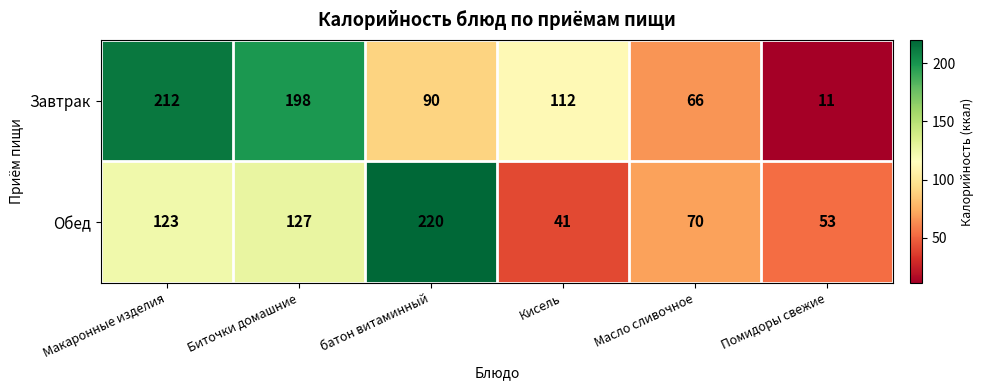

Reading left to right, extract all data points from this chart.

Завтрак: Макаронные изделия=212	Биточки домашние=198	батон витаминный=90	Кисель=112	Масло сливочное=66	Помидоры свежие=11
Обед: Макаронные изделия=123	Биточки домашние=127	батон витаминный=220	Кисель=41	Масло сливочное=70	Помидоры свежие=53